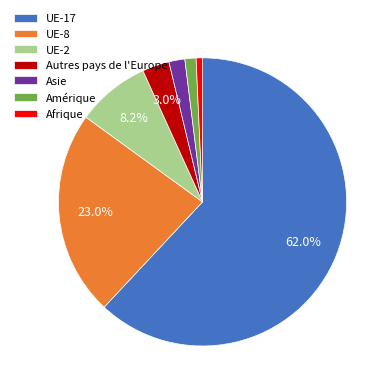

Which category has the smallest portion of the pie?

Afrique